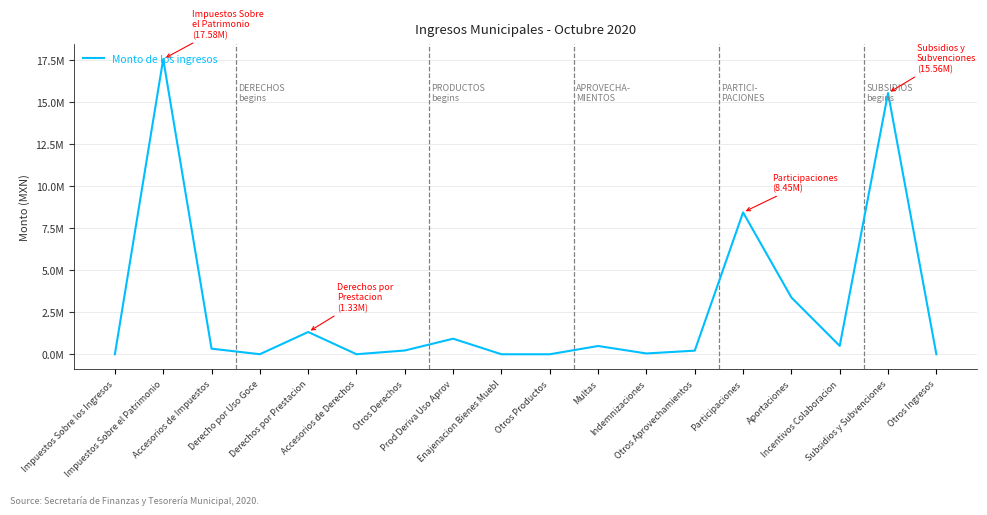

Does the chart display data point markers on the line(s)?

No